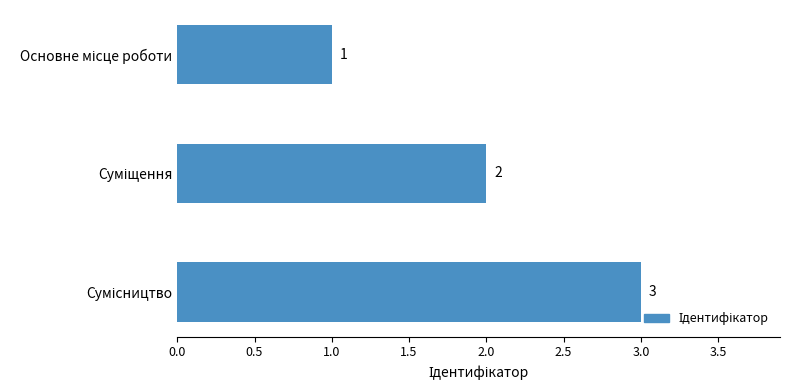

Count the values in the range 1 to 3.

3